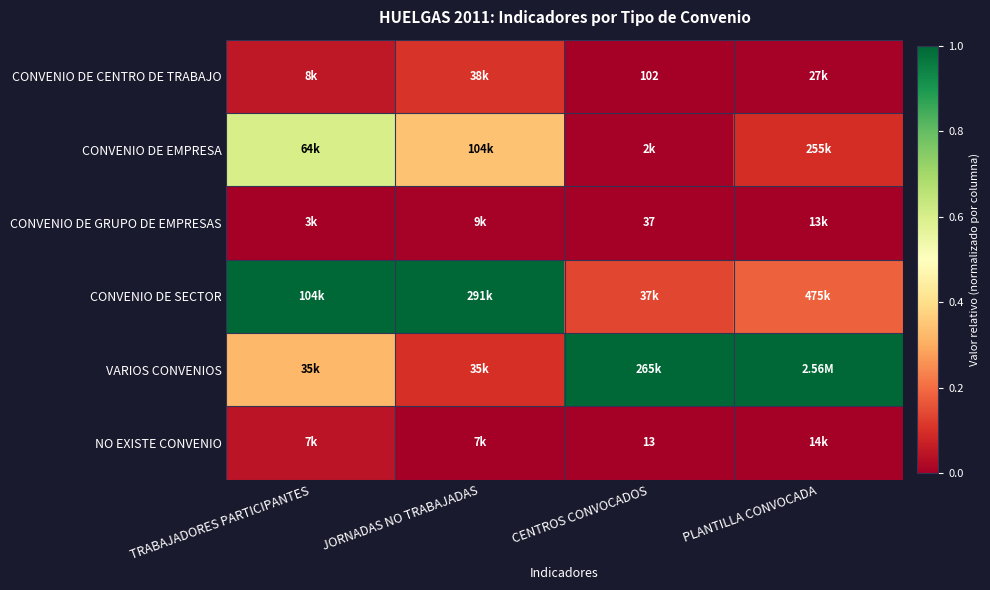

Which category has the lowest value across all series?

TRABAJADORES PARTICIPANTES